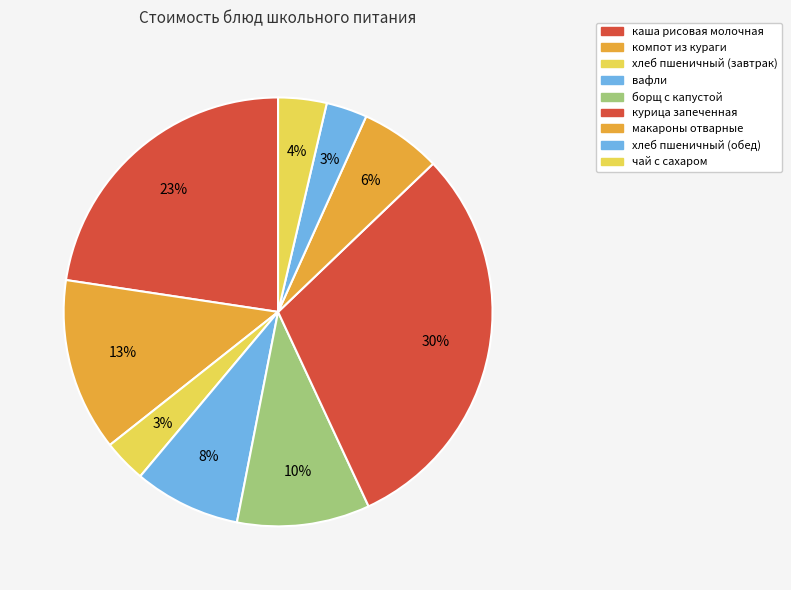

To the nearest percent, what portion does компот из кураги represent?

13%